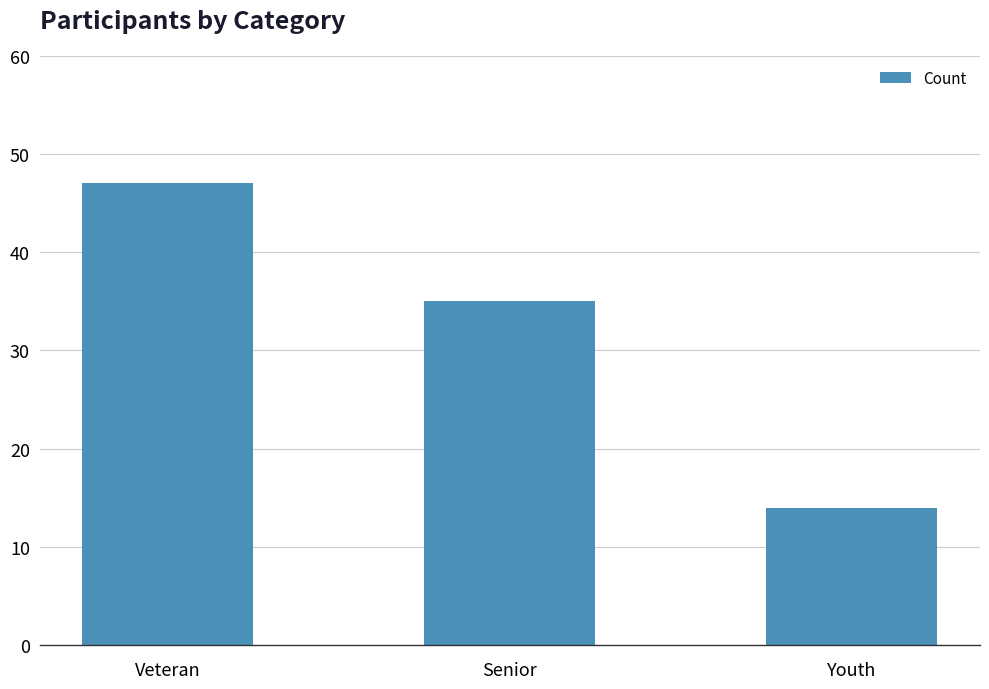

What value does the data have at Youth, to the nearest 10?

10